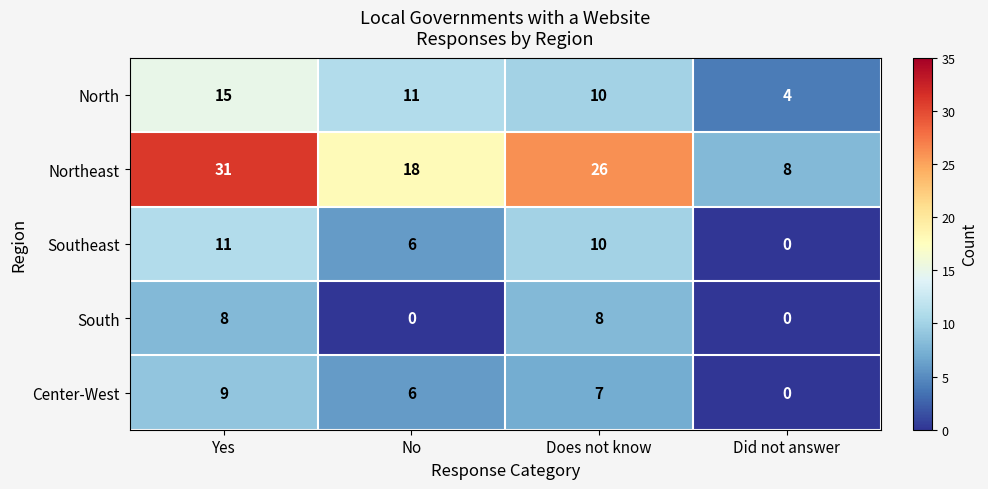

Which series changed the most between Yes and Did not answer?

Northeast